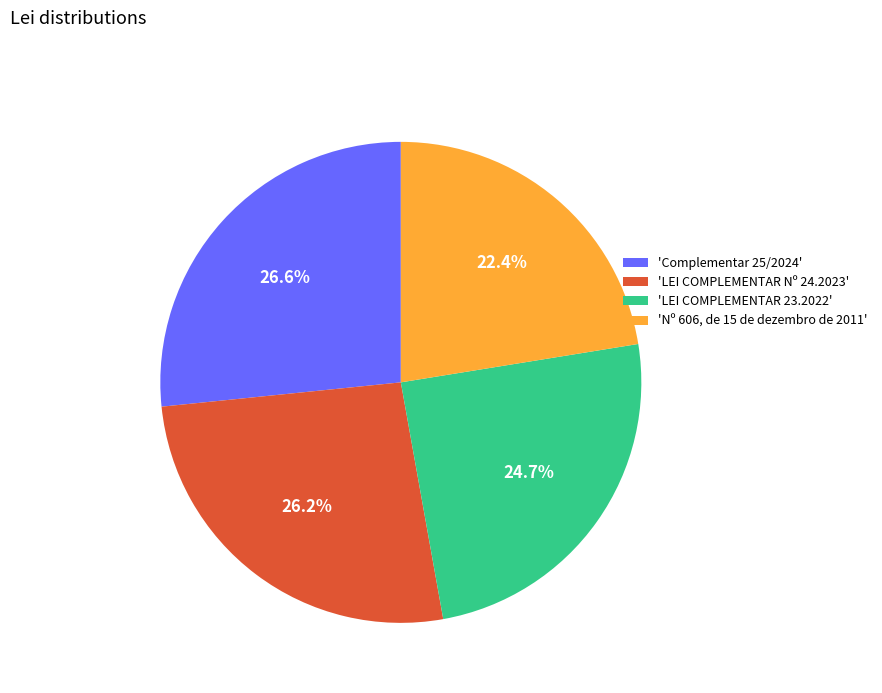

Is the sum of 'LEI COMPLEMENTAR 23.2022' and 'LEI COMPLEMENTAR Nº 24.2023' greater than half?

Yes